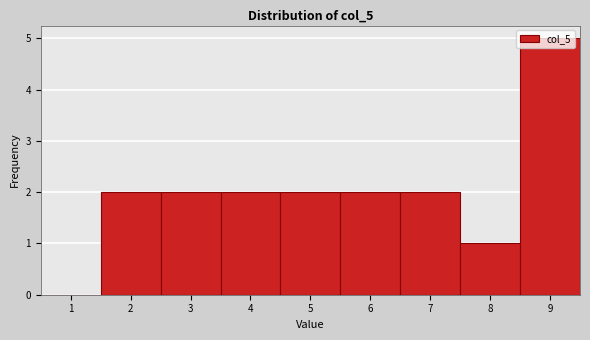

Reading left to right, transcribe this chart: for each bar, give the range it covers on the x-axis and its height. The values are not printed on the chart, so give them approximately, as read against the axis.

0.5 to 1.5: 0
1.5 to 2.5: 2
2.5 to 3.5: 2
3.5 to 4.5: 2
4.5 to 5.5: 2
5.5 to 6.5: 2
6.5 to 7.5: 2
7.5 to 8.5: 1
8.5 to 9.5: 5